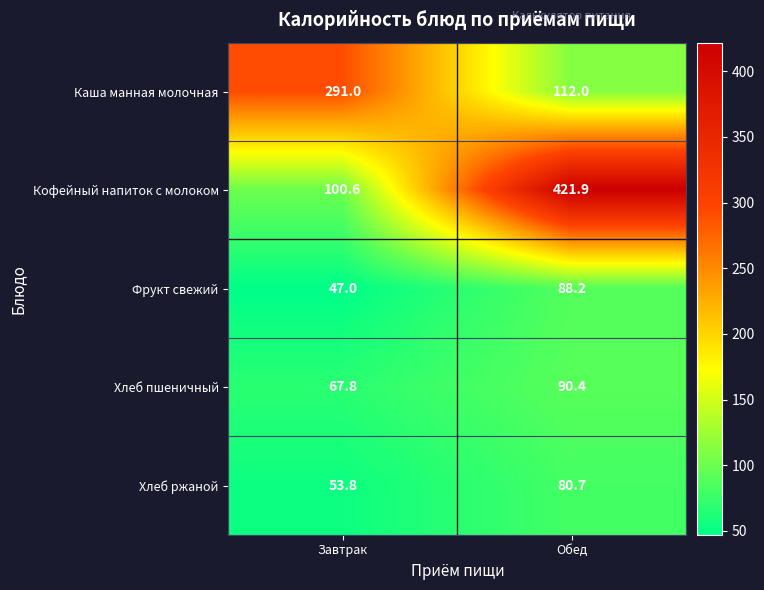

Is it true that Фрукт свежий equals 47.0 at Завтрак?

True